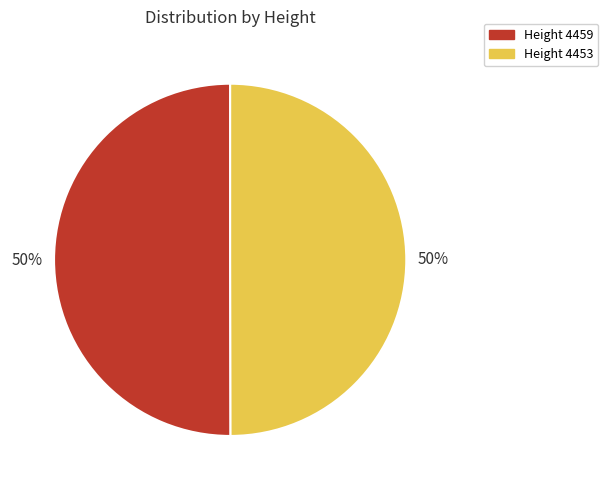

To the nearest percent, what is the average slice percentage?

50%